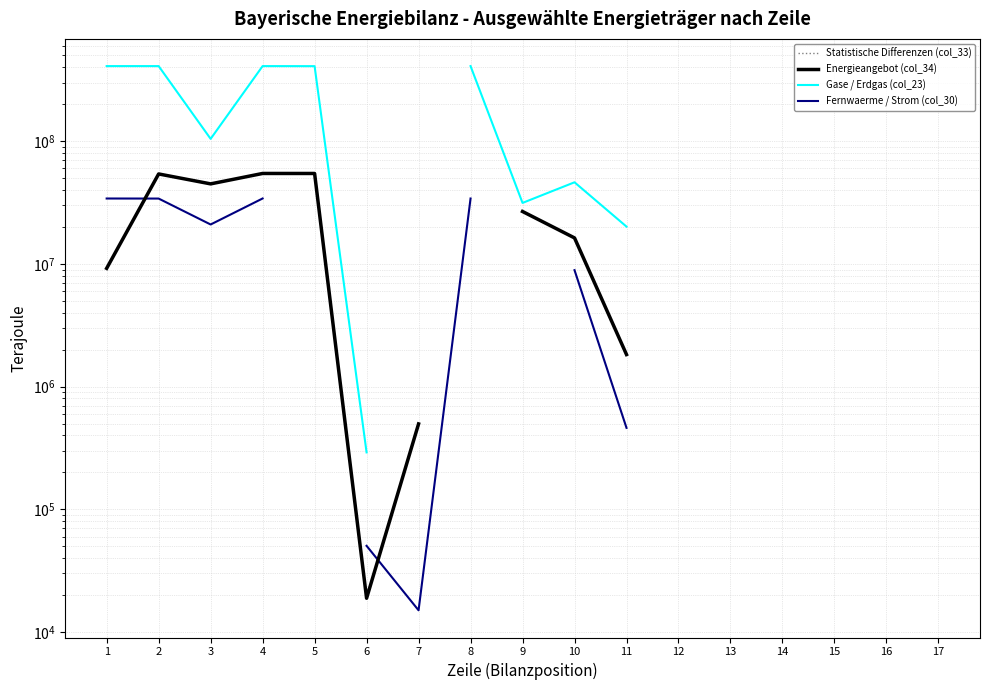

Rank the series by their maximum value, from highest to lowest.

Statistische Differenzen (col_33), Gase / Erdgas (col_23), Energieangebot (col_34), Fernwaerme / Strom (col_30)